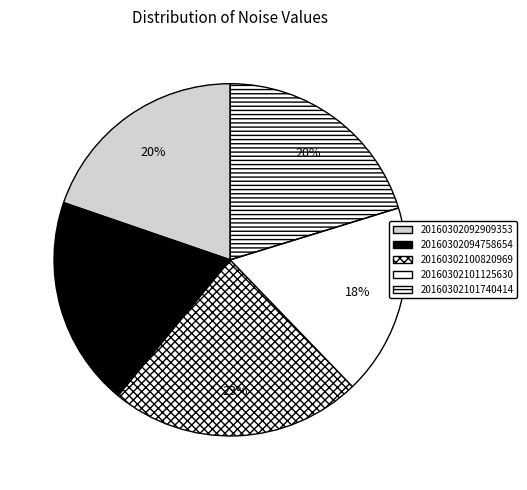

How many segments does this pie chart have?

5